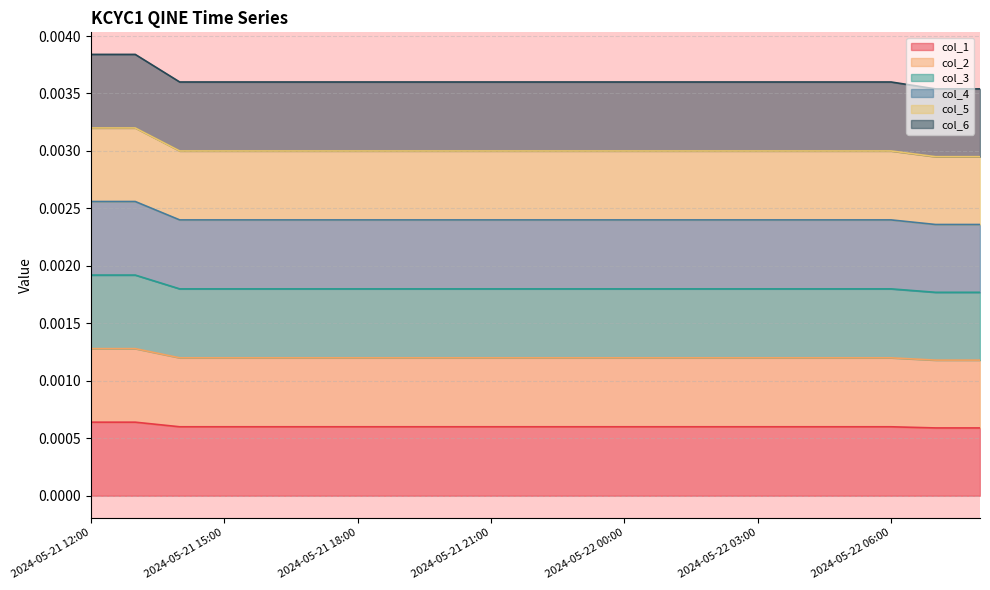

Is it true that col_5 equals 0.0 at 2024-05-22 05:00?

False